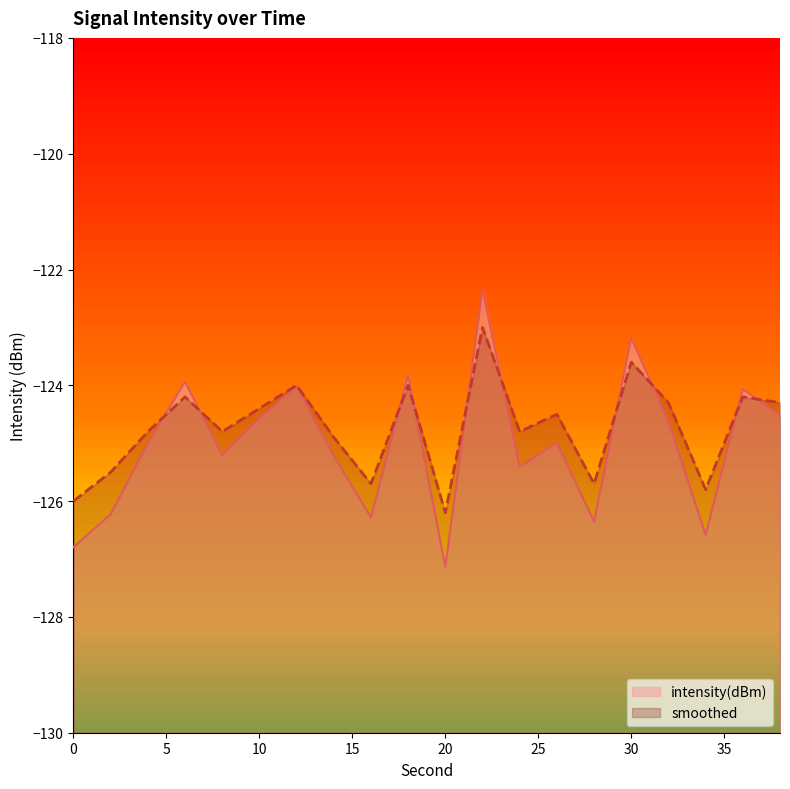

What is the sum of all smoothed values?

-2494.7